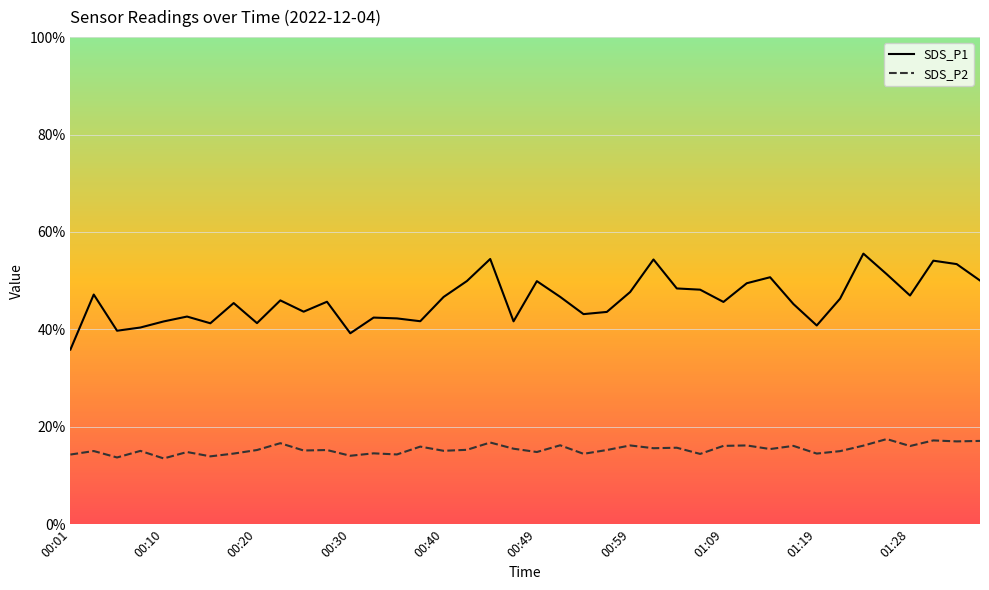

Does the chart have visible grid lines?

Yes